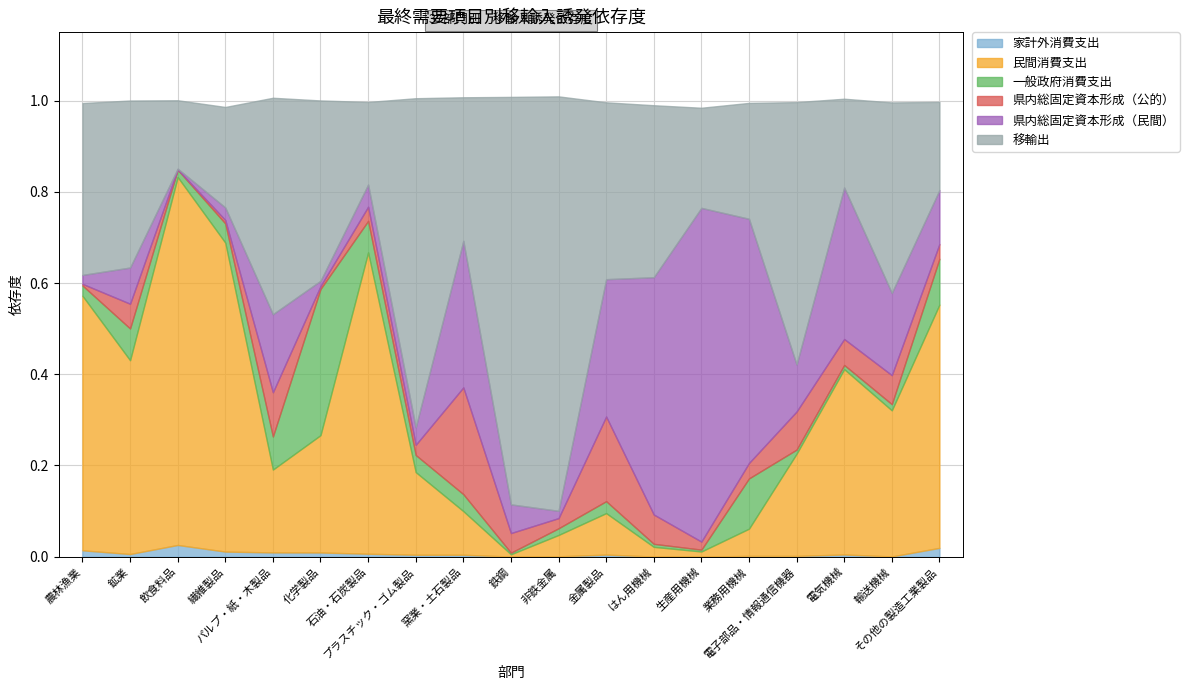

What position from the right is プラスチック・ゴム製品?

12